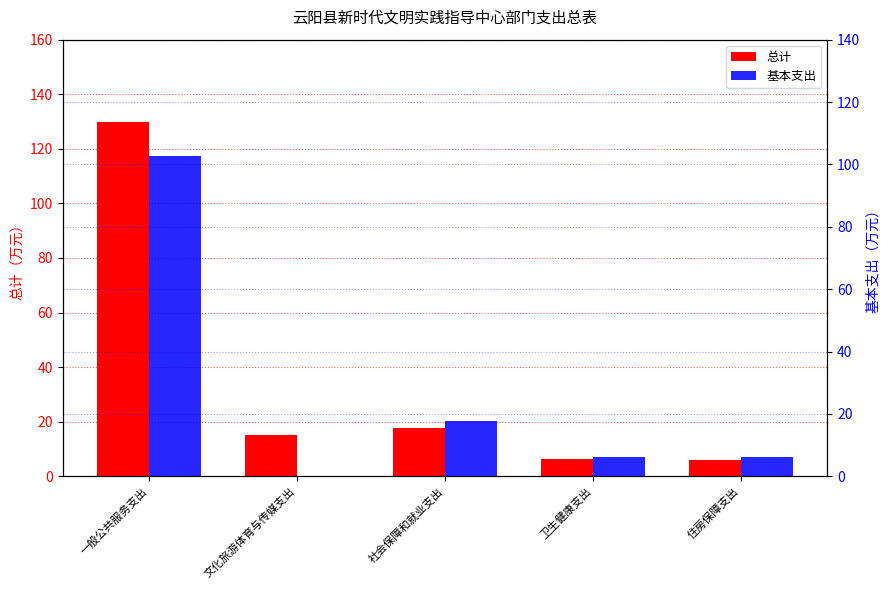

How many bars are there in total?

10